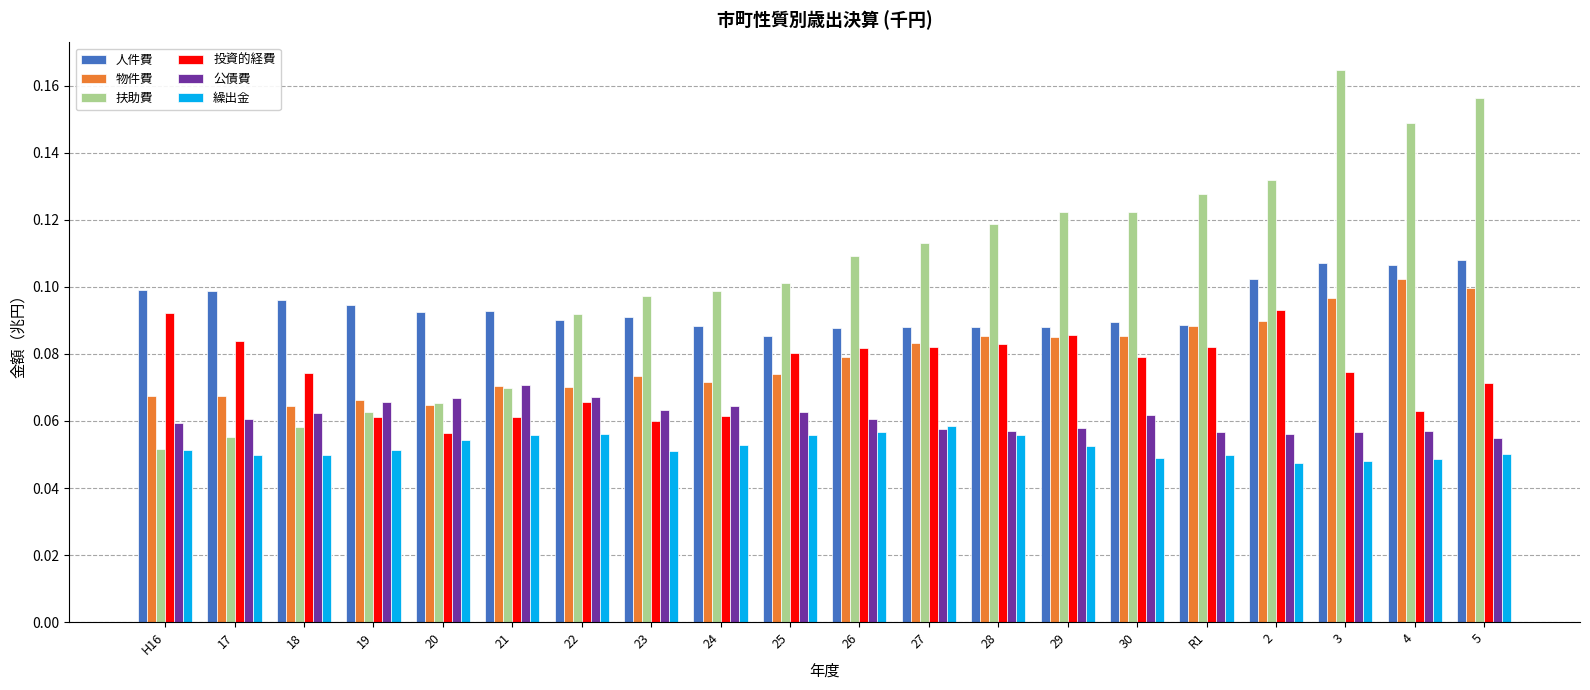

Which series has the largest total across all categories?

扶助費